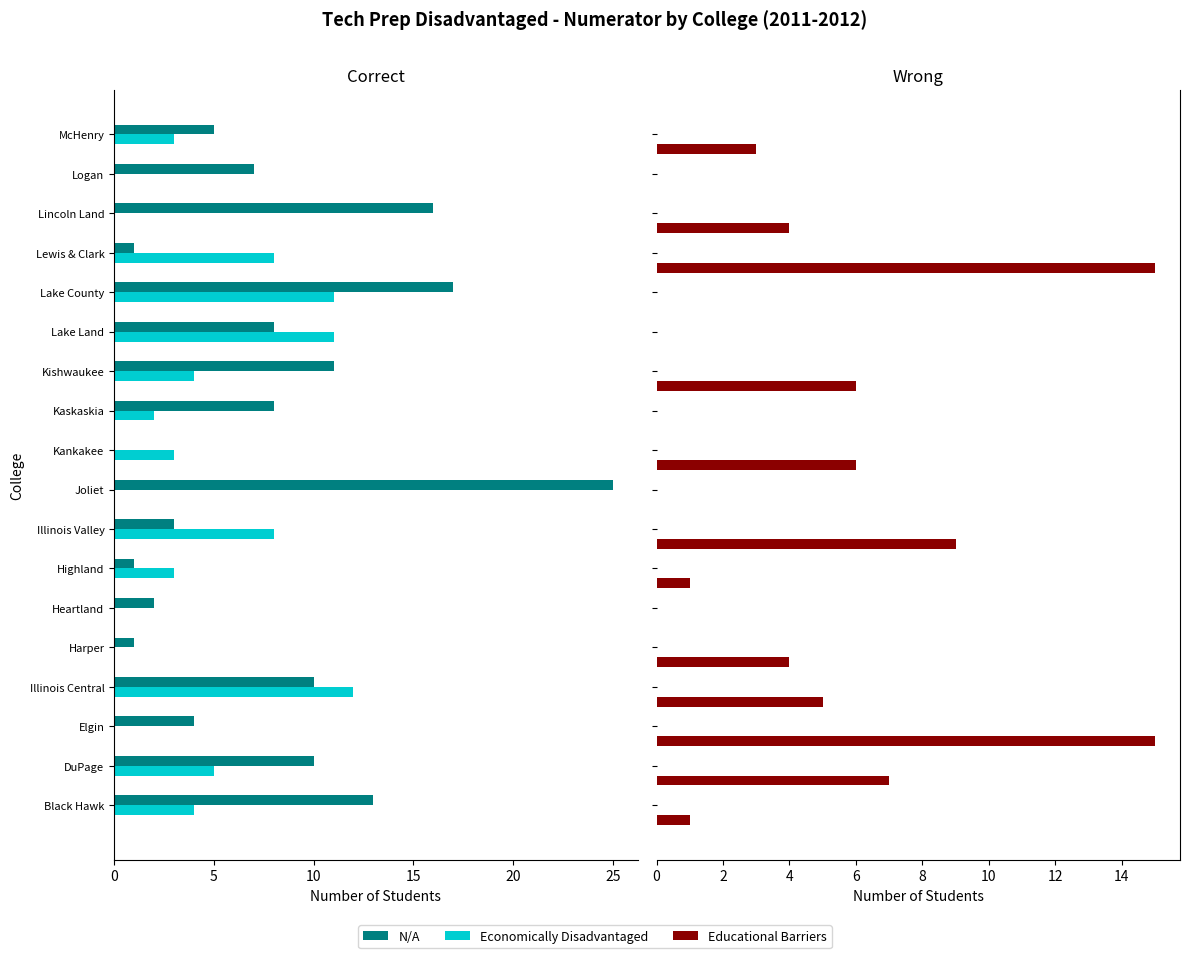

What are all the series names shown in the legend?

N/A, Economically Disadvantaged, Educational Barriers